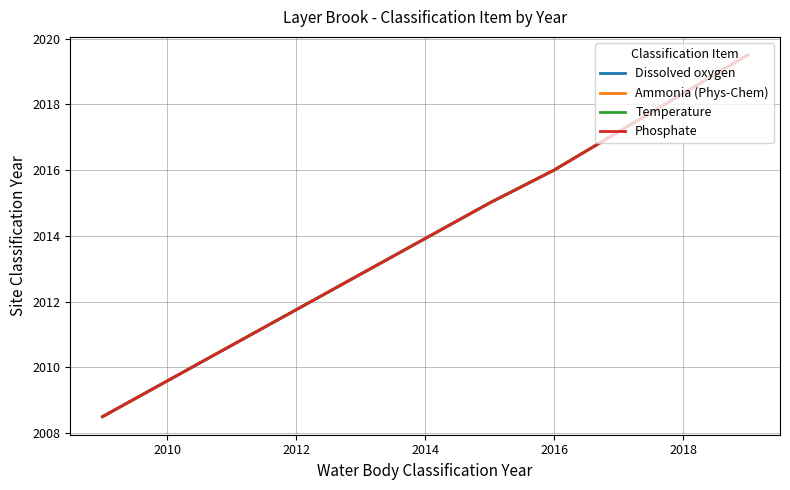

Is this an area chart (filled region under the line)?

No